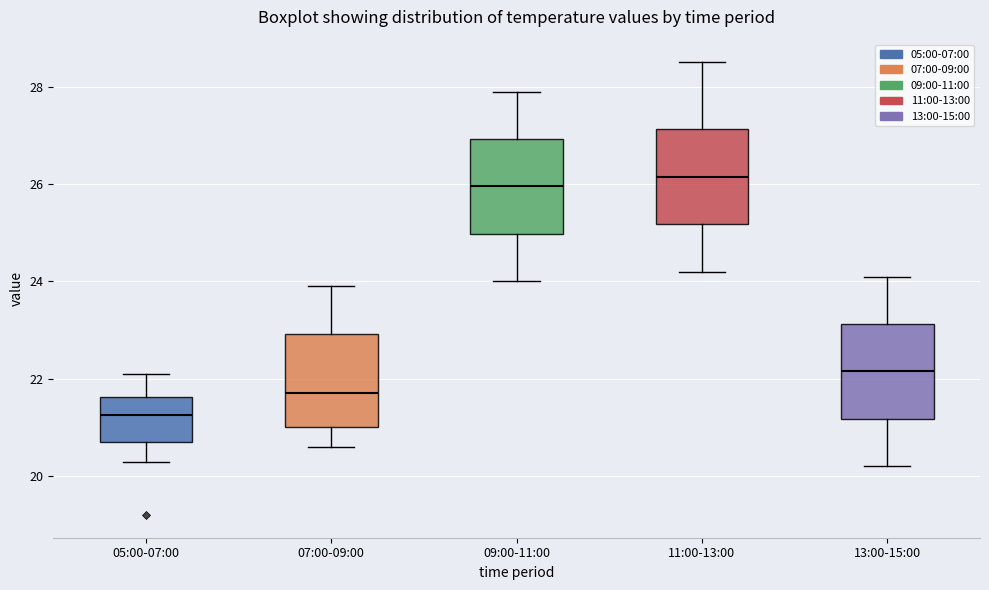

Where is the upper edge of the box for 11:00-13:00 on the y-axis? The values are not printed on the chart, so give them approximately, as read against the axis.

27.2